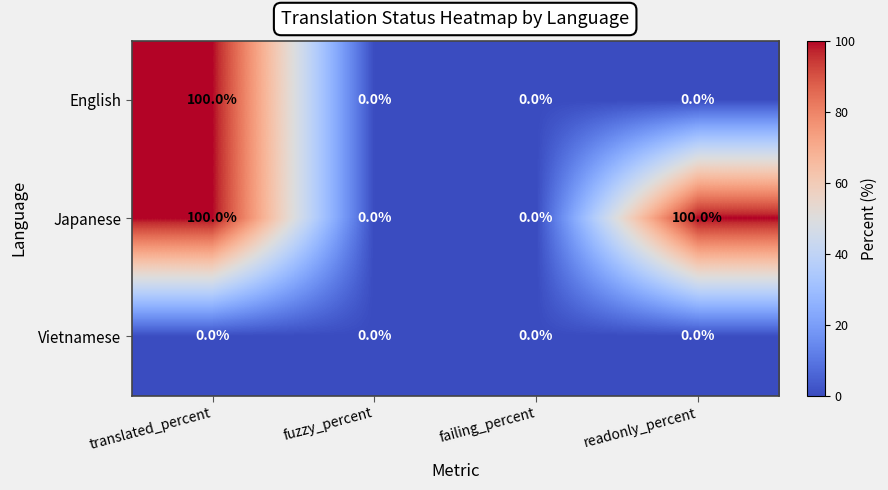

True or false: Vietnamese has a value of 0 at translated_percent.

True